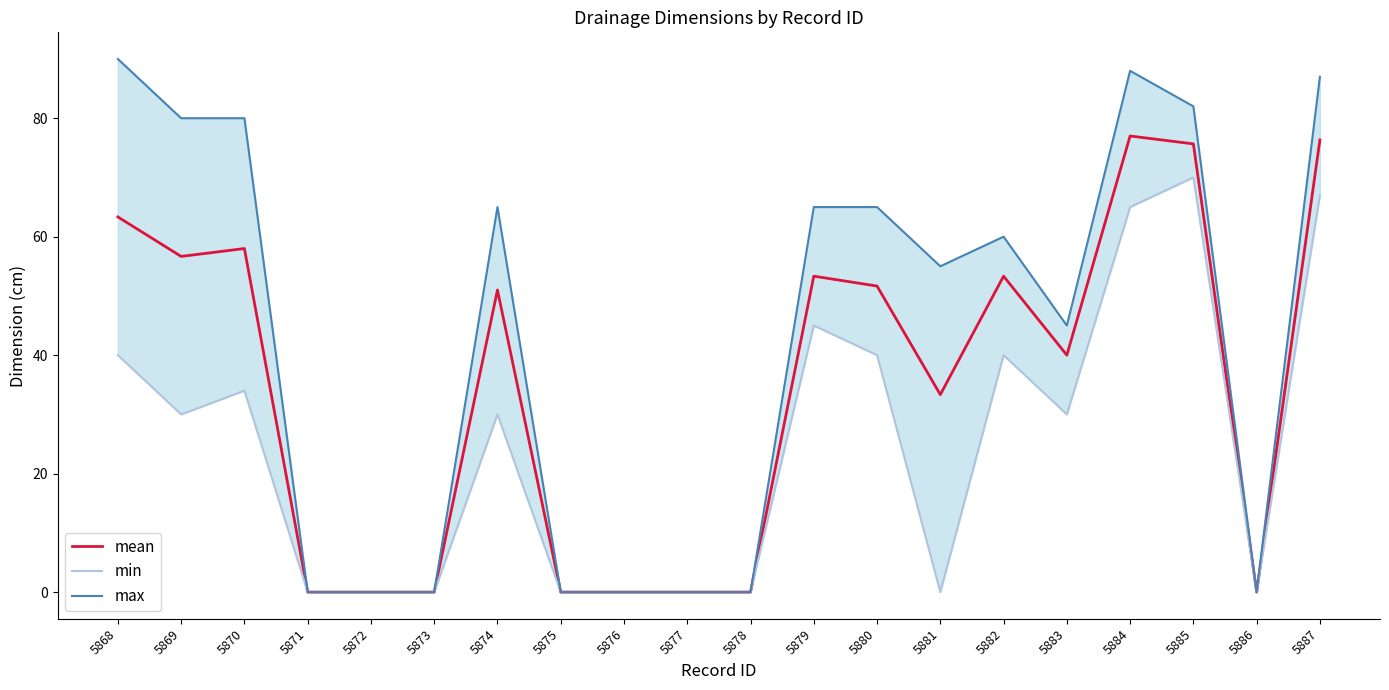

Rank the series at 5882 from highest to lowest value.

max, mean, min